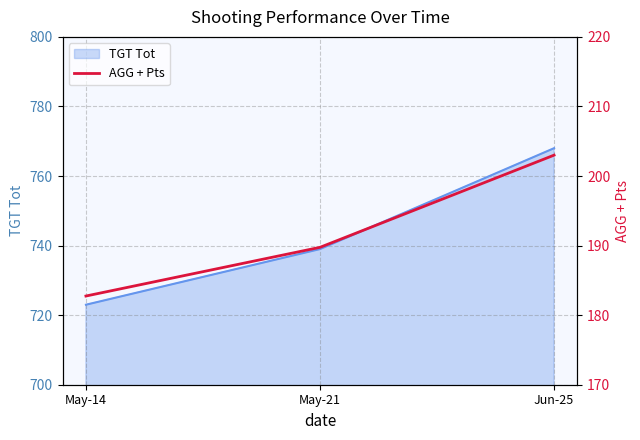

How many values exceed 189?

2